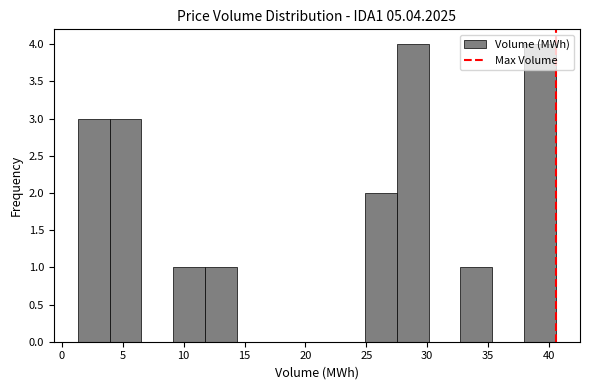

What is the height of the bar covering 27.5 to 30.0 on the x-axis? Neither the bar edges nor the heights are printed on the chart, so give them approximately, as read against the axes.

4